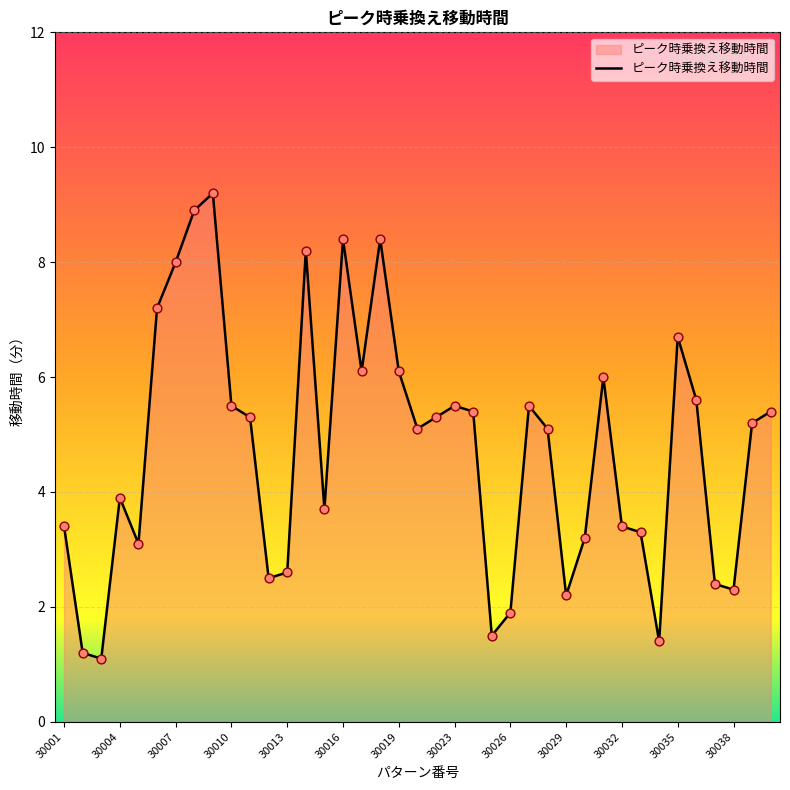

What is the difference between the maximum and minimum values?

8.1